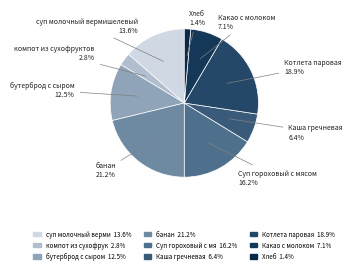

To the nearest percent, what is the average slice percentage?

11%